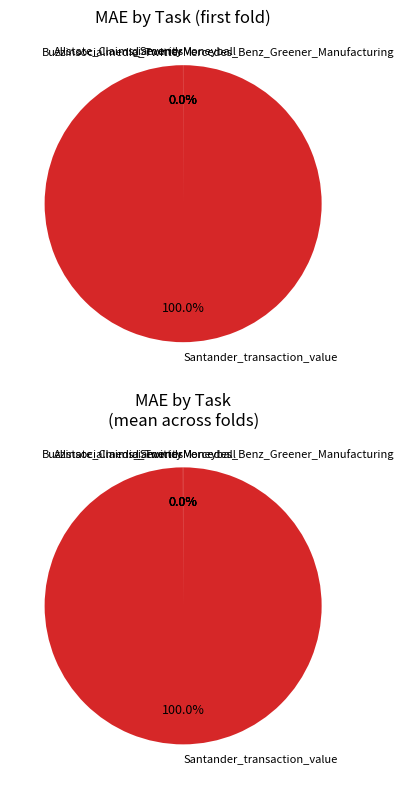

Is it true that Buzzinsocialmedia_Twitter is 12% of the pie?

False